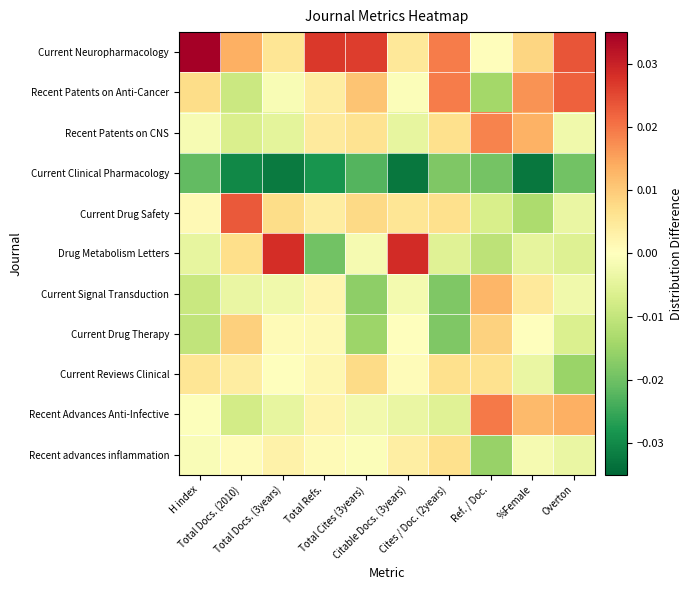

Reading right to left, transcribe all the data shown in this chart.

Current Neuropharmacology: Overton=0.0	%Female=0.0	Ref. / Doc.=0.0	Cites / Doc. (2years)=0.0	Citable Docs. (3years)=0.0	Total Cites (3years)=0.0	Total Refs.=0.0	Total Docs. (3years)=0.0	Total Docs. (2010)=0.0	H index=0.0
Recent Patents on Anti-Cancer: Overton=0.0	%Female=0.0	Ref. / Doc.=-0.0	Cites / Doc. (2years)=0.0	Citable Docs. (3years)=-0.0	Total Cites (3years)=0.0	Total Refs.=0.0	Total Docs. (3years)=-0.0	Total Docs. (2010)=-0.0	H index=0.0
Recent Patents on CNS: Overton=-0.0	%Female=0.0	Ref. / Doc.=0.0	Cites / Doc. (2years)=0.0	Citable Docs. (3years)=-0.0	Total Cites (3years)=0.0	Total Refs.=0.0	Total Docs. (3years)=-0.0	Total Docs. (2010)=-0.0	H index=-0.0
Current Clinical Pharmacology: Overton=-0.0	%Female=-0.0	Ref. / Doc.=-0.0	Cites / Doc. (2years)=-0.0	Citable Docs. (3years)=-0.0	Total Cites (3years)=-0.0	Total Refs.=-0.0	Total Docs. (3years)=-0.0	Total Docs. (2010)=-0.0	H index=-0.0
Current Drug Safety: Overton=-0.0	%Female=-0.0	Ref. / Doc.=-0.0	Cites / Doc. (2years)=0.0	Citable Docs. (3years)=0.0	Total Cites (3years)=0.0	Total Refs.=0.0	Total Docs. (3years)=0.0	Total Docs. (2010)=0.0	H index=0.0
Drug Metabolism Letters: Overton=-0.0	%Female=-0.0	Ref. / Doc.=-0.0	Cites / Doc. (2years)=-0.0	Citable Docs. (3years)=0.0	Total Cites (3years)=-0.0	Total Refs.=-0.0	Total Docs. (3years)=0.0	Total Docs. (2010)=0.0	H index=-0.0
Current Signal Transduction: Overton=-0.0	%Female=0.0	Ref. / Doc.=0.0	Cites / Doc. (2years)=-0.0	Citable Docs. (3years)=-0.0	Total Cites (3years)=-0.0	Total Refs.=0.0	Total Docs. (3years)=-0.0	Total Docs. (2010)=-0.0	H index=-0.0
Current Drug Therapy: Overton=-0.0	%Female=0.0	Ref. / Doc.=0.0	Cites / Doc. (2years)=-0.0	Citable Docs. (3years)=0.0	Total Cites (3years)=-0.0	Total Refs.=0.0	Total Docs. (3years)=0.0	Total Docs. (2010)=0.0	H index=-0.0
Current Reviews Clinical: Overton=-0.0	%Female=-0.0	Ref. / Doc.=0.0	Cites / Doc. (2years)=0.0	Citable Docs. (3years)=0.0	Total Cites (3years)=0.0	Total Refs.=0.0	Total Docs. (3years)=0.0	Total Docs. (2010)=0.0	H index=0.0
Recent Advances Anti-Infective: Overton=0.0	%Female=0.0	Ref. / Doc.=0.0	Cites / Doc. (2years)=-0.0	Citable Docs. (3years)=-0.0	Total Cites (3years)=-0.0	Total Refs.=0.0	Total Docs. (3years)=-0.0	Total Docs. (2010)=-0.0	H index=-0.0
Recent advances inflammation: Overton=-0.0	%Female=-0.0	Ref. / Doc.=-0.0	Cites / Doc. (2years)=0.0	Citable Docs. (3years)=0.0	Total Cites (3years)=-0.0	Total Refs.=0.0	Total Docs. (3years)=0.0	Total Docs. (2010)=0.0	H index=-0.0